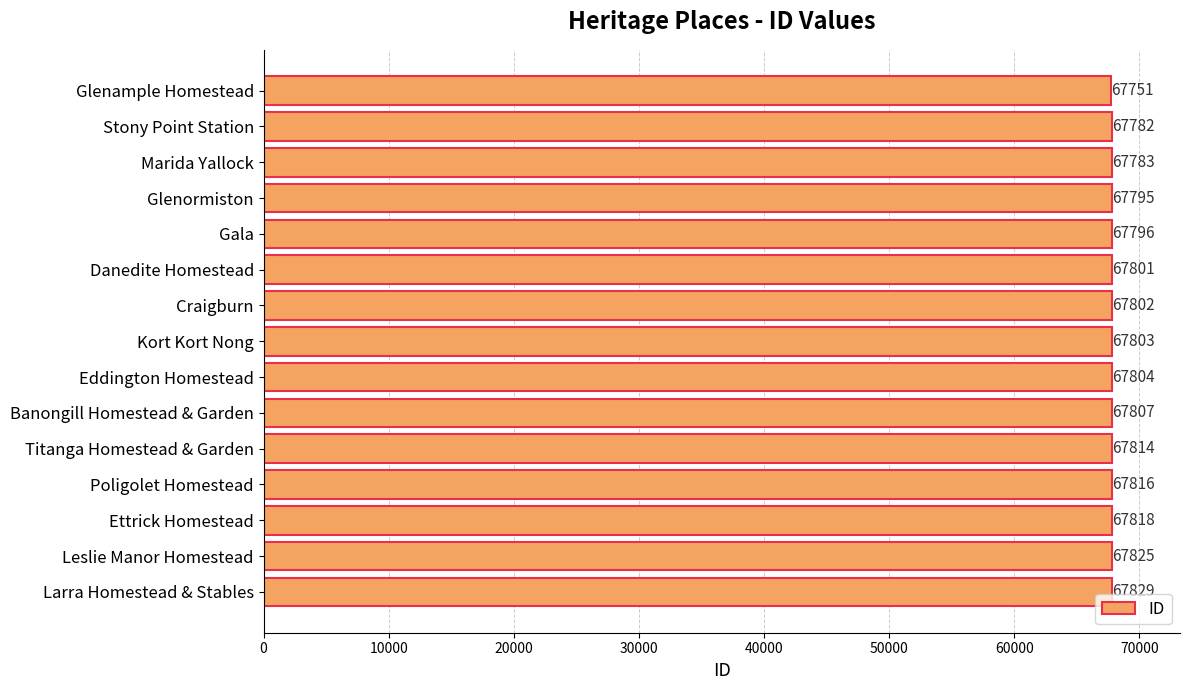

Which label corresponds to the largest value in the chart?

Larra Homestead & Stables